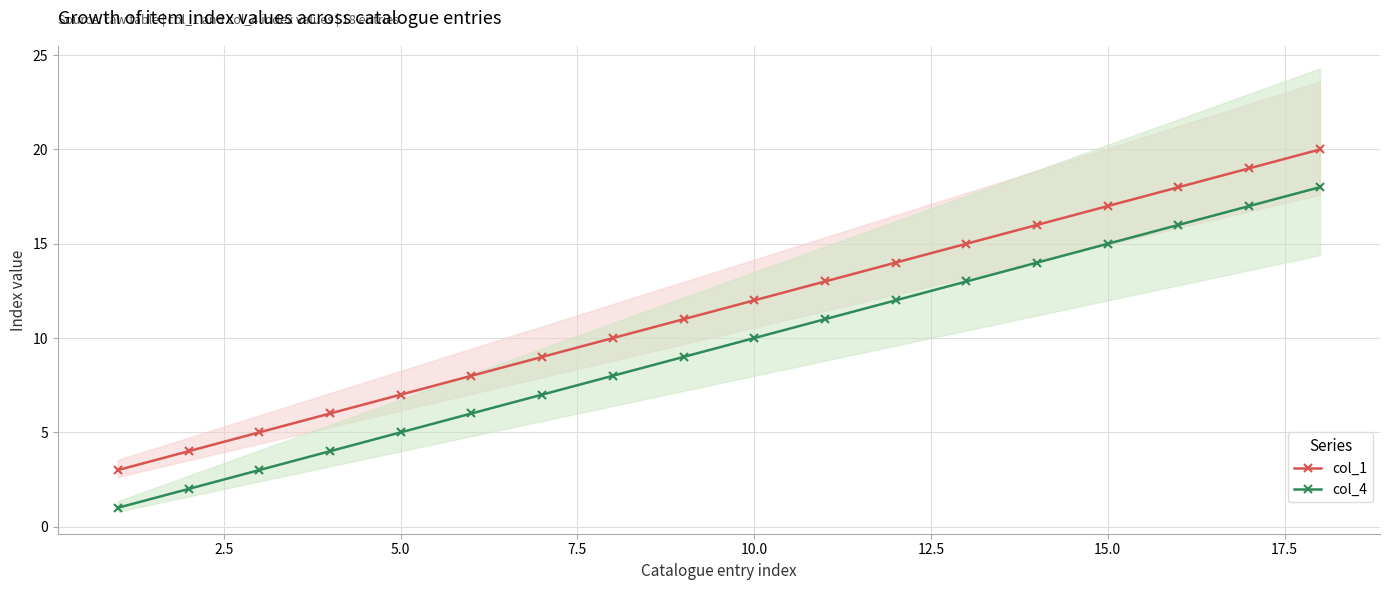

True or false: col_4 has more than 2 interior local peaks.

False